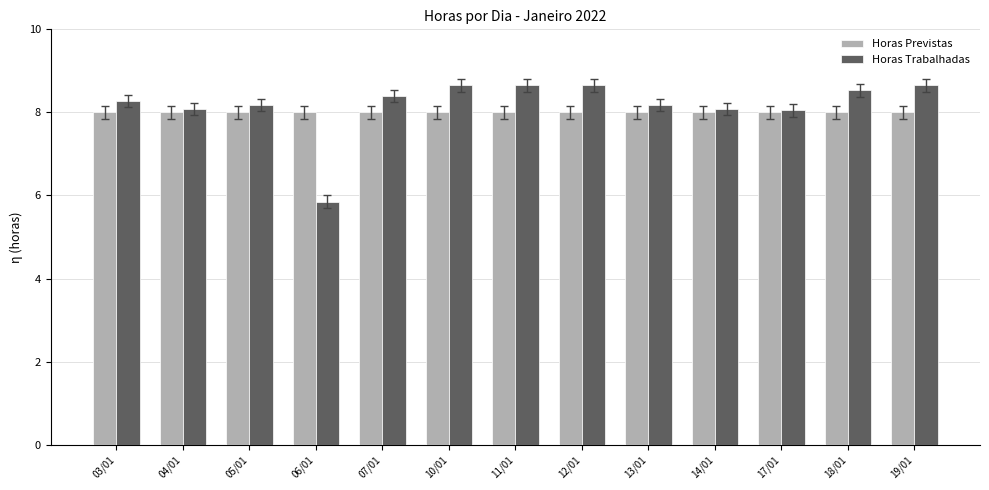

List the series in order of their overall mean, lowest first.

Horas Previstas, Horas Trabalhadas